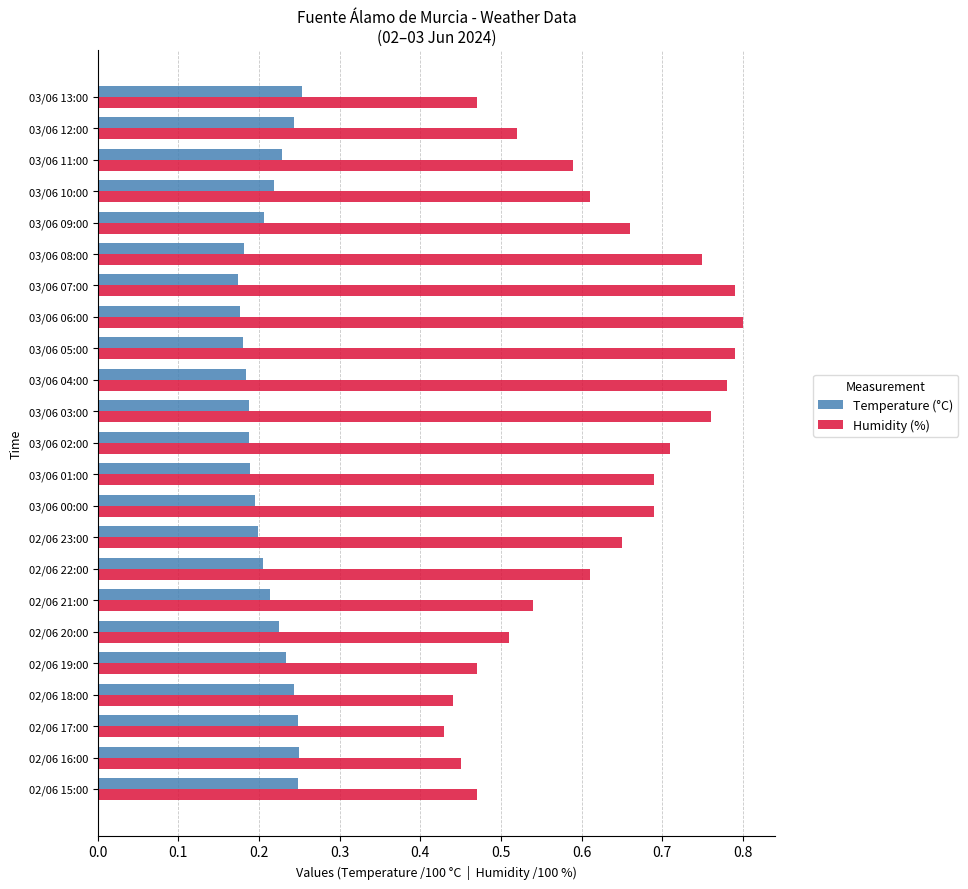

List the series in order of their overall mean, highest first.

Humidity (%), Temperature (°C)